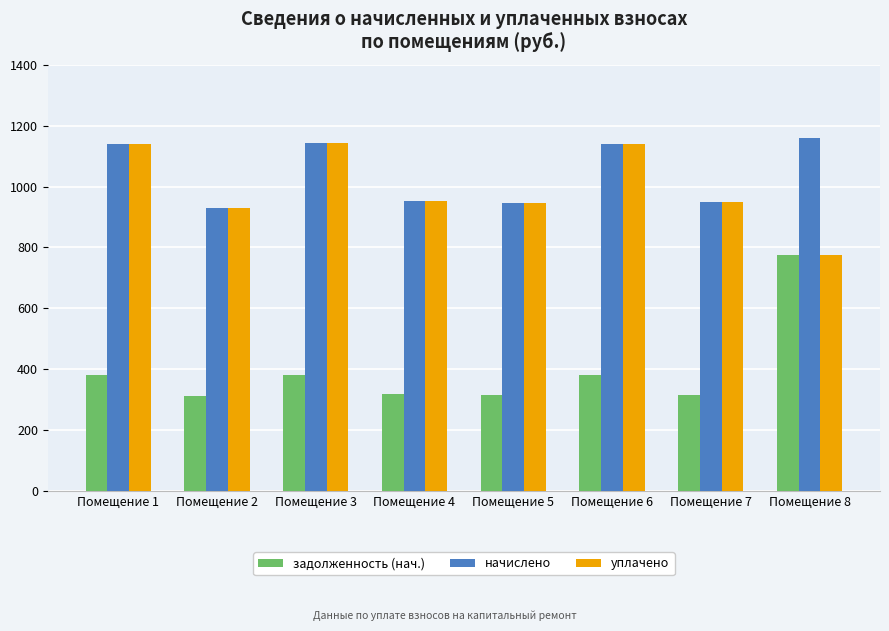

Is the value of начислено at Помещение 4 greater than the value of уплачено at Помещение 6?

No